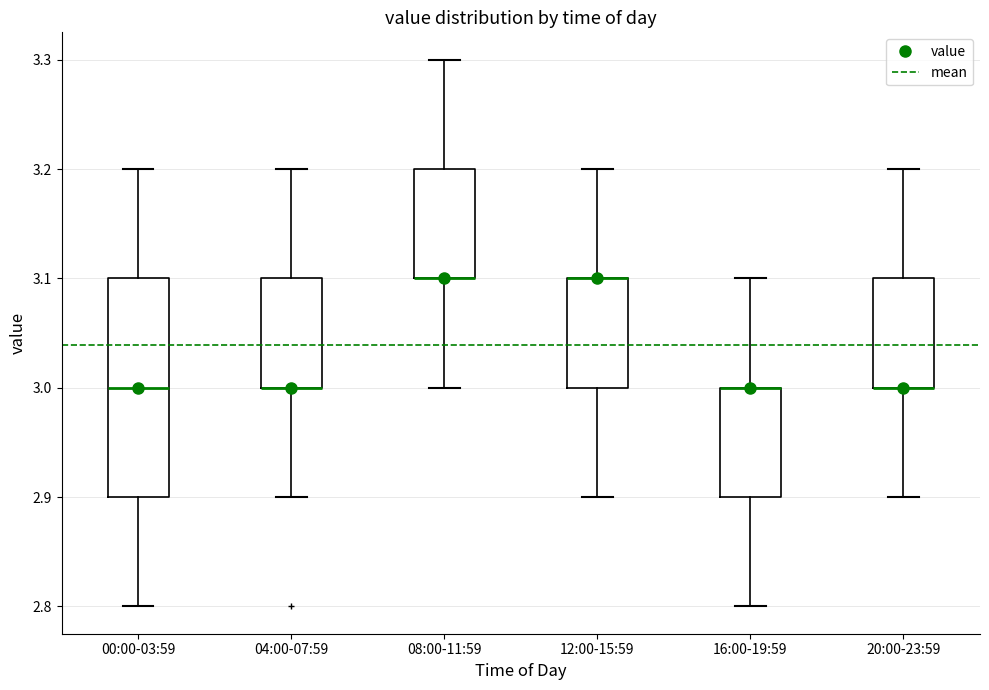

Where does the lower whisker of the box for 12:00-15:59 end on the y-axis? The values are not printed on the chart, so give them approximately, as read against the axis.

2.9